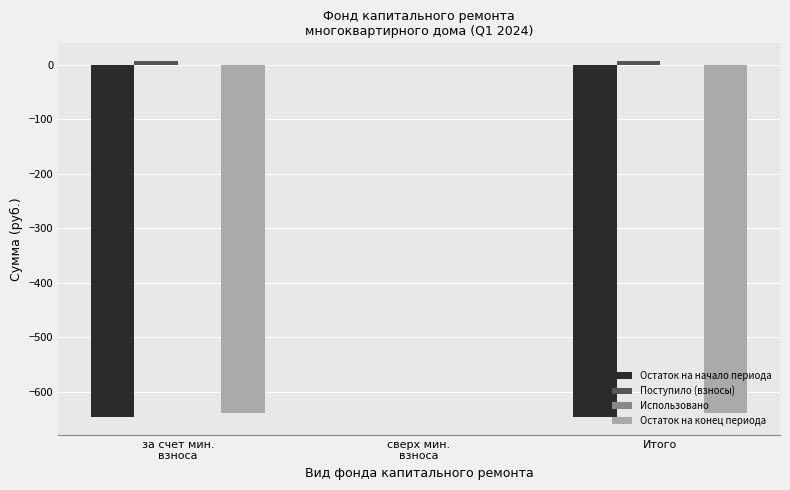

Is it true that Остаток на конец периода equals -1064.3 at Итого?

False